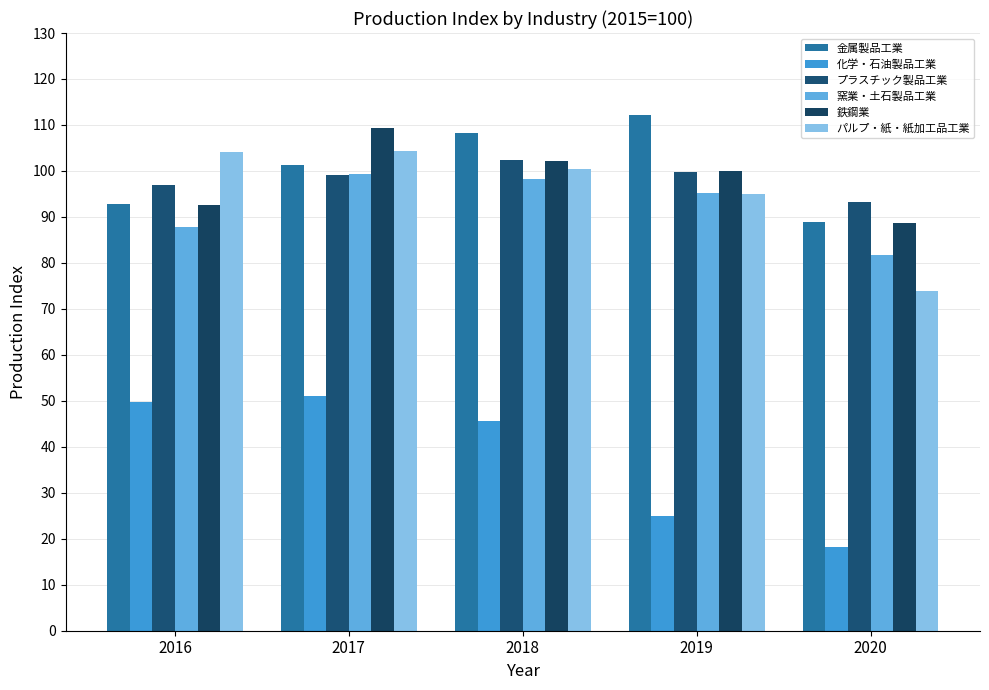

Reading left to right, transcribe all the data shown in this chart.

金属製品工業: 2016=92.9	2017=101.4	2018=108.3	2019=112.2	2020=89.0
化学・石油製品工業: 2016=49.8	2017=51.1	2018=45.7	2019=25.0	2020=18.2
プラスチック製品工業: 2016=96.9	2017=99.2	2018=102.3	2019=99.8	2020=93.2
窯業・土石製品工業: 2016=87.8	2017=99.3	2018=98.3	2019=95.2	2020=81.8
鉄鋼業: 2016=92.7	2017=109.4	2018=102.1	2019=100.0	2020=88.7
パルプ・紙・紙加工品工業: 2016=104.1	2017=104.3	2018=100.5	2019=95.0	2020=73.8